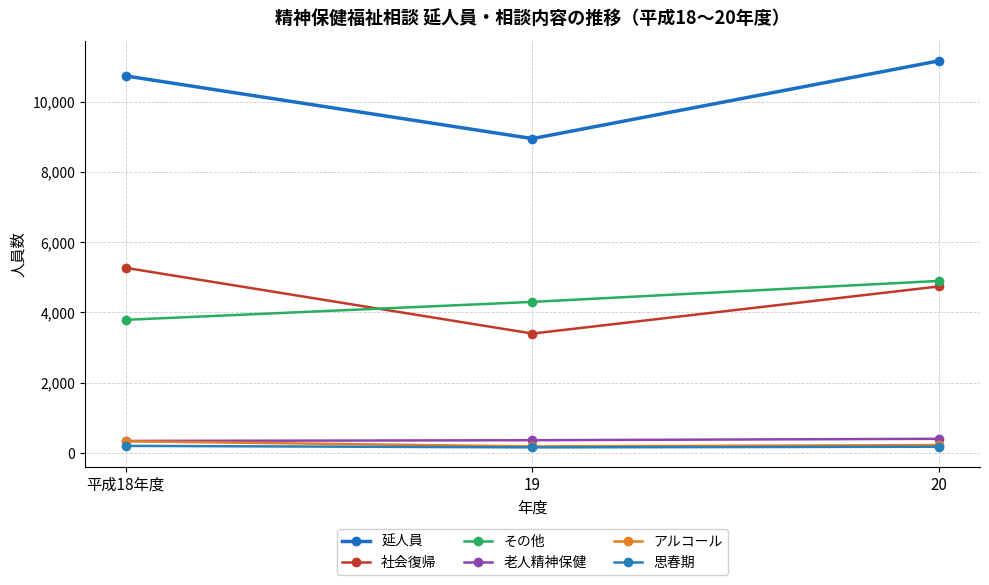

Read the 思春期 value at 平成18年度.

204